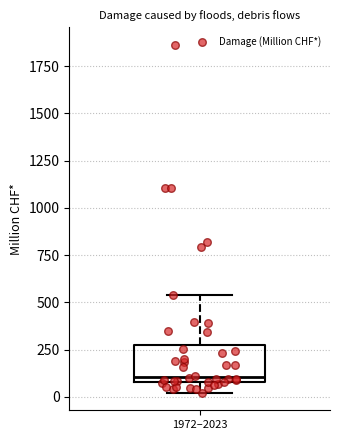

Where is the upper edge of the box for 1972–2023 on the y-axis? The values are not printed on the chart, so give them approximately, as read against the axis.

300